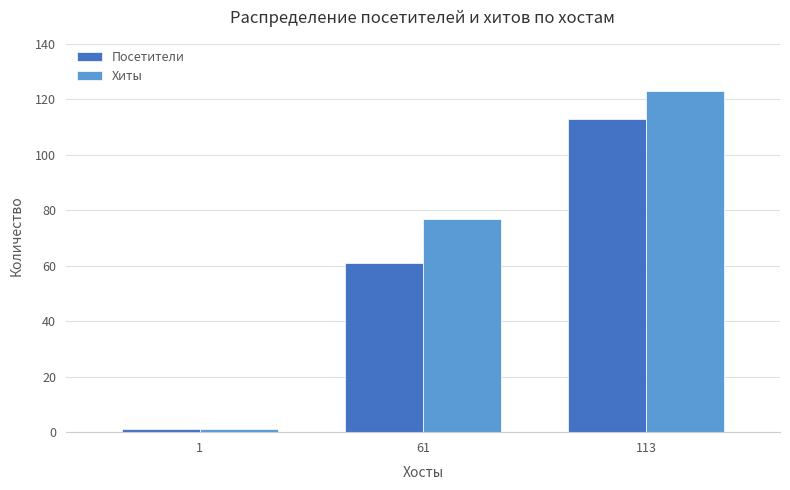

Reading right to left, what are all the values shown in this chart?

Посетители: 113=113	61=61	1=1
Хиты: 113=123	61=77	1=1